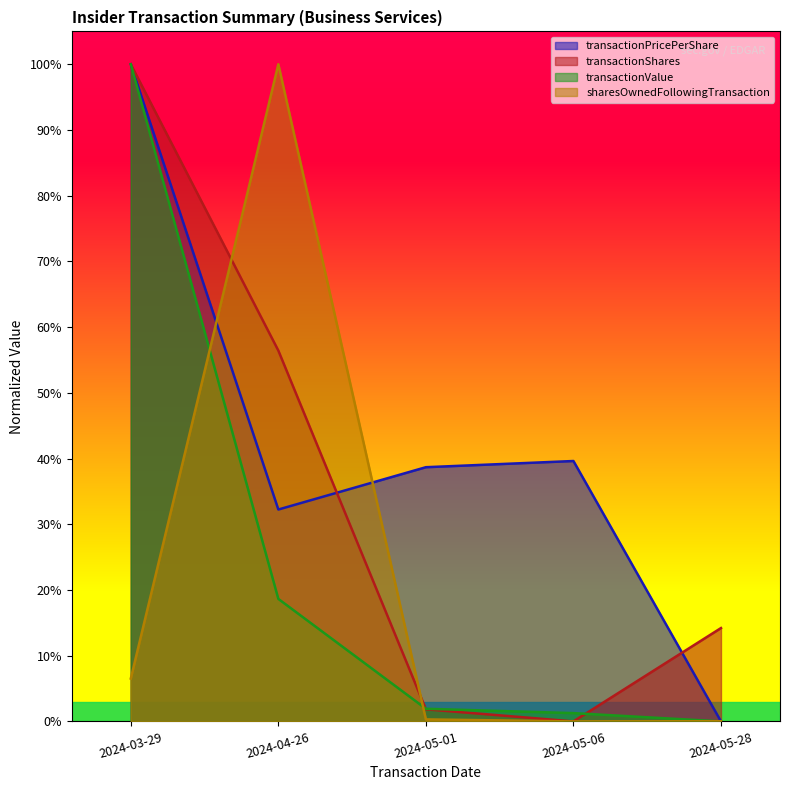

True or false: transactionValue and transactionPricePerShare cross at least once.

False